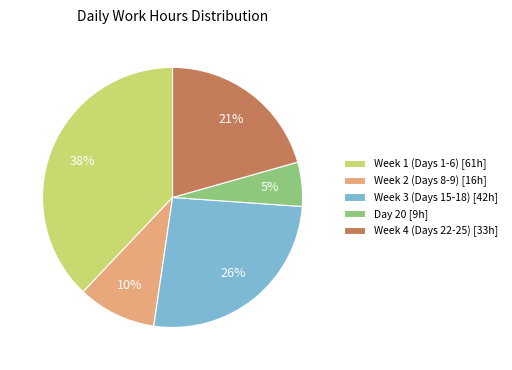

Combined, do Week 4 (Days 22-25) [33h] and Day 20 [9h] account for over 50%?

No